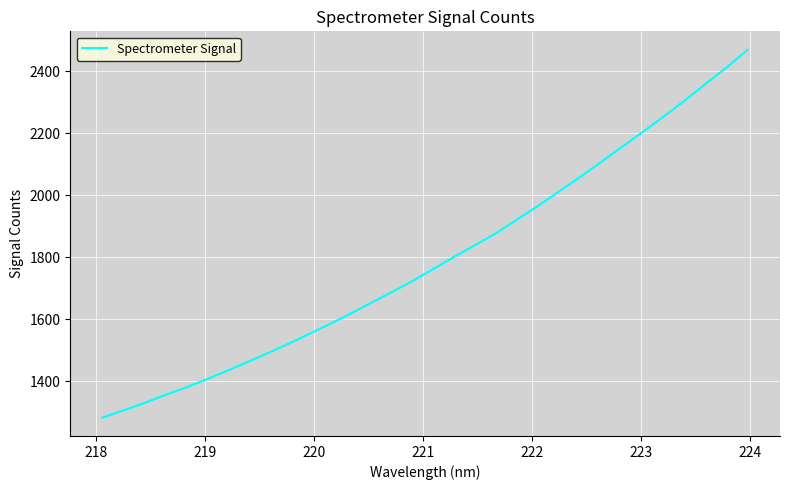

What is the difference between the maximum and second lowest values?

1162.3